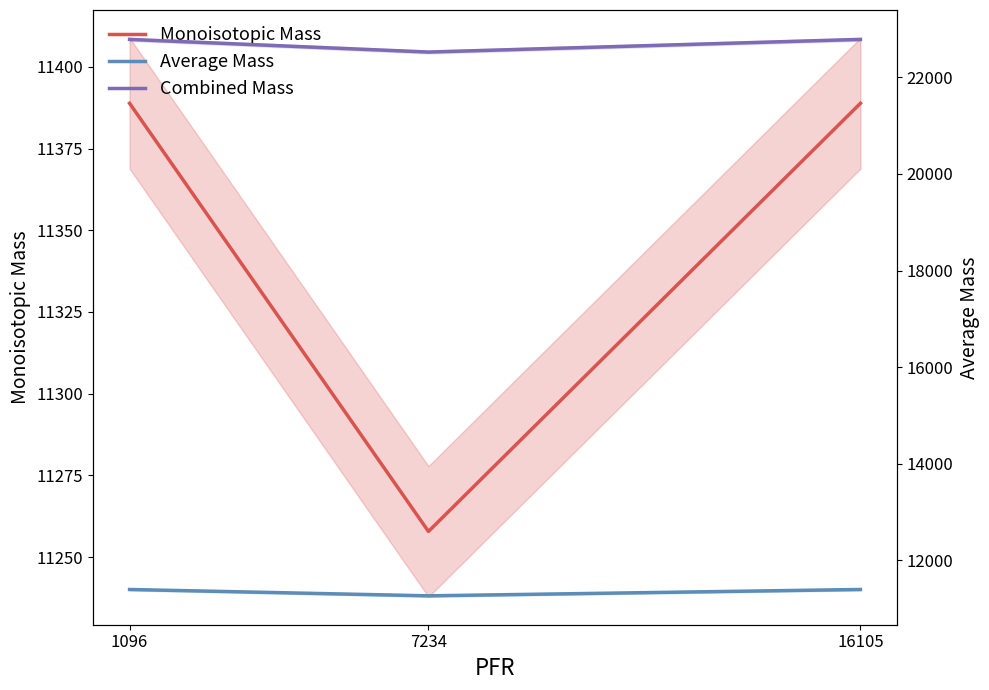

Which category has the lowest value across all series?

7234